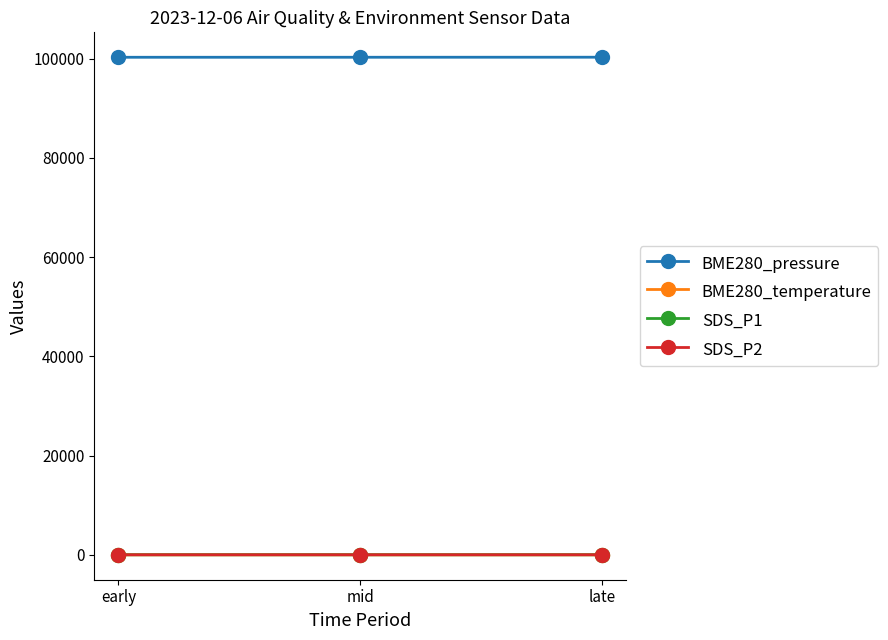

How many data points does each series have?

3